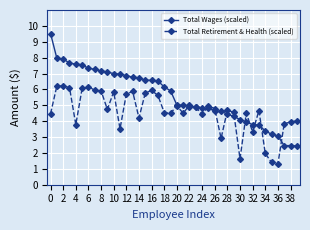

What is the difference between the maximum and second lowest values in the Total Wages (scaled) series?

7.1